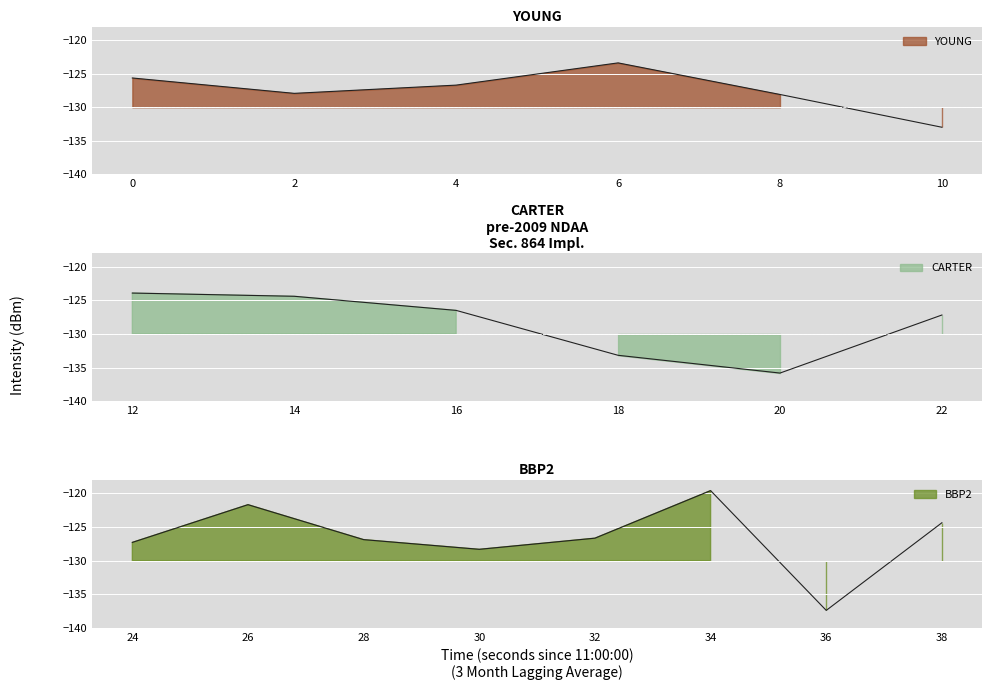

How many interior local peaks (higher than both neighbors) does the data have?

5